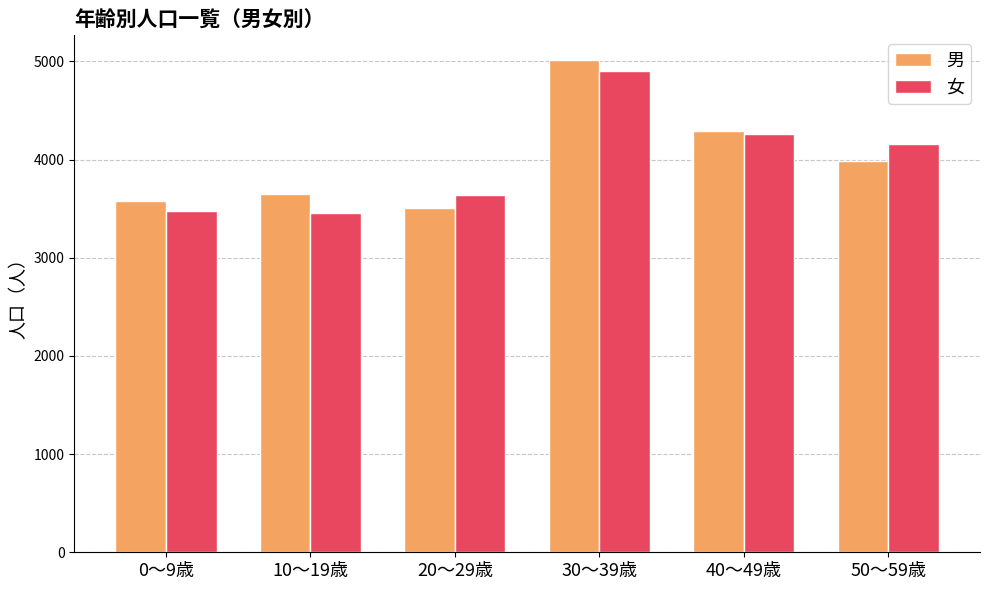

List the series in order of their peak value, highest first.

男, 女